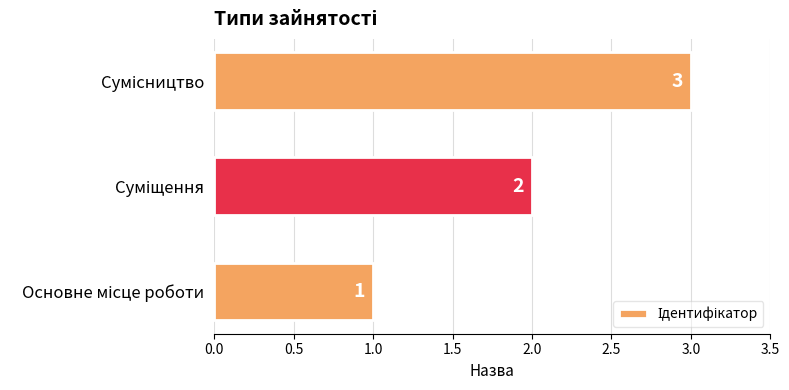

What is the maximum value shown in the chart?

3